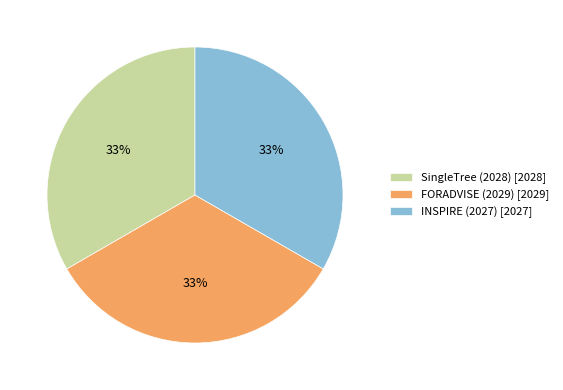

How many slices are in this pie chart?

3